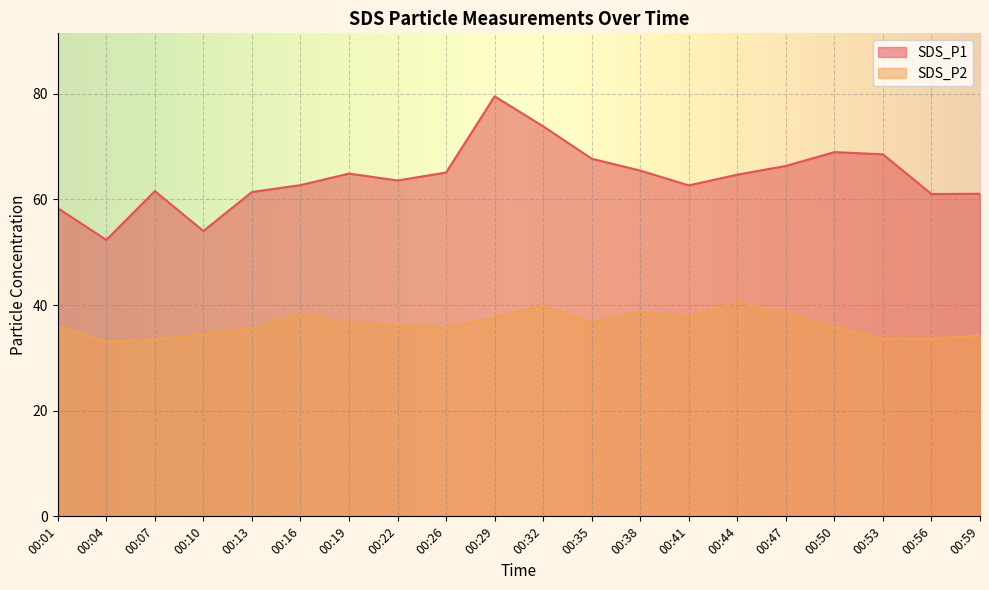

What is the difference between the maximum and minimum values in the SDS_P2 series?

7.5